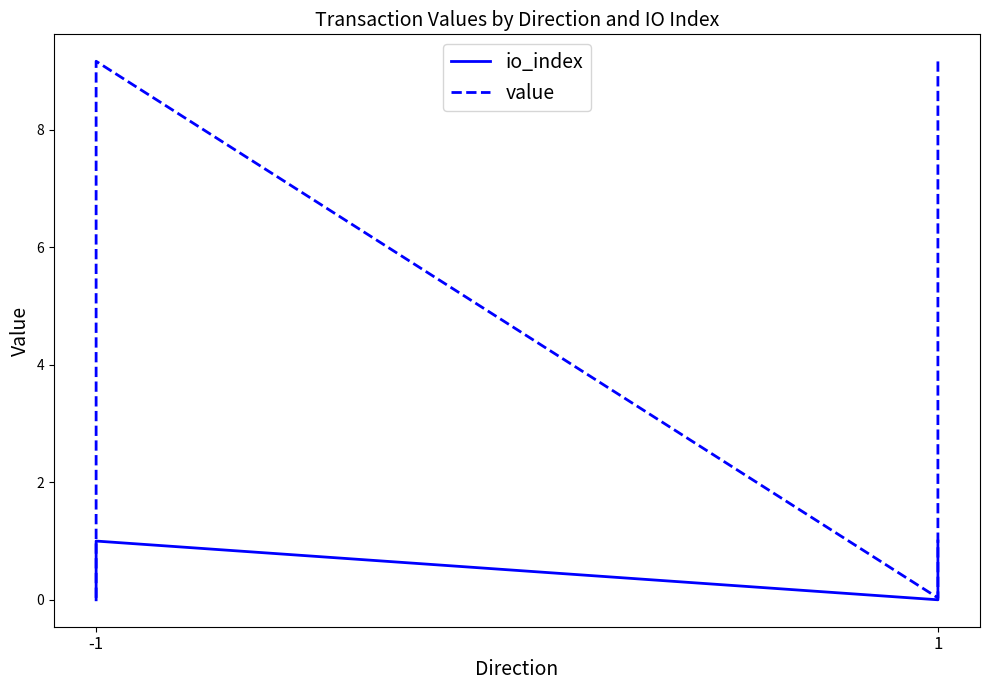

Count the io_index values in the range 0 to 1.

4